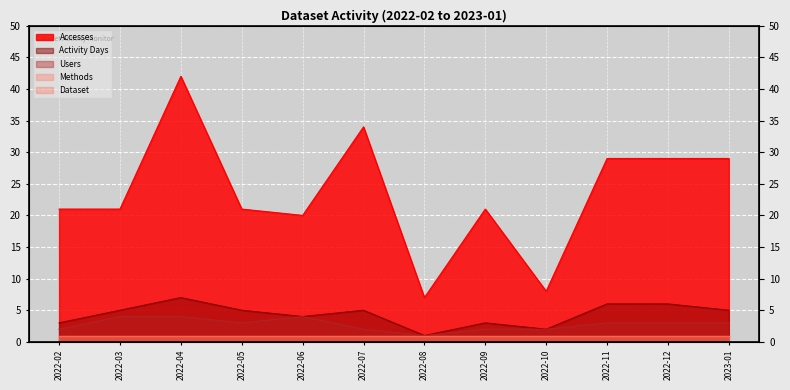

Which has a higher value, 2022-09 or 2022-02?

2022-09